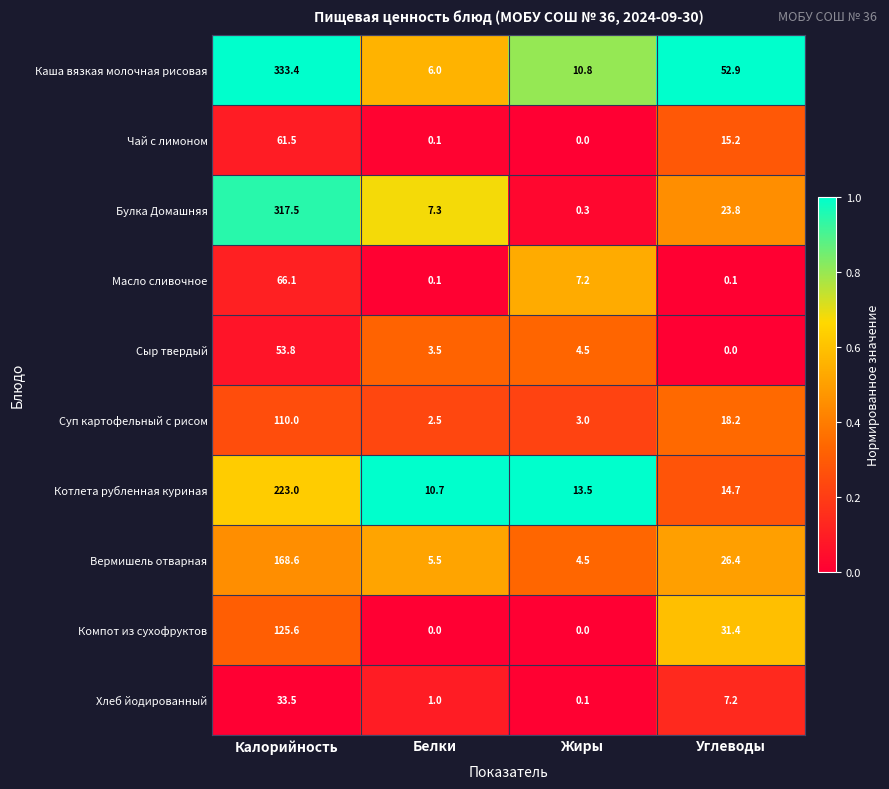

What is the maximum value for Котлета рубленная куриная?

223.0